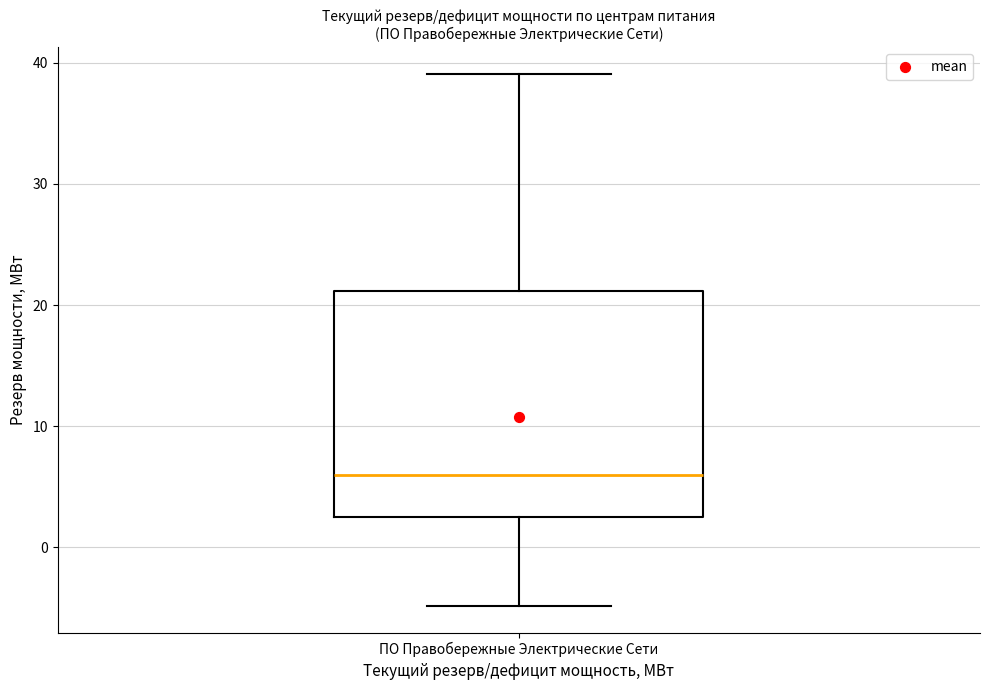

Transcribe this box plot: give where the median line is, the range the box spans, and where the two whiskers end, as read against the y-axis. The values are not printed on the chart, so give them approximately, as read against the axis.

median 6, box 2 to 21, whiskers -5 to 39